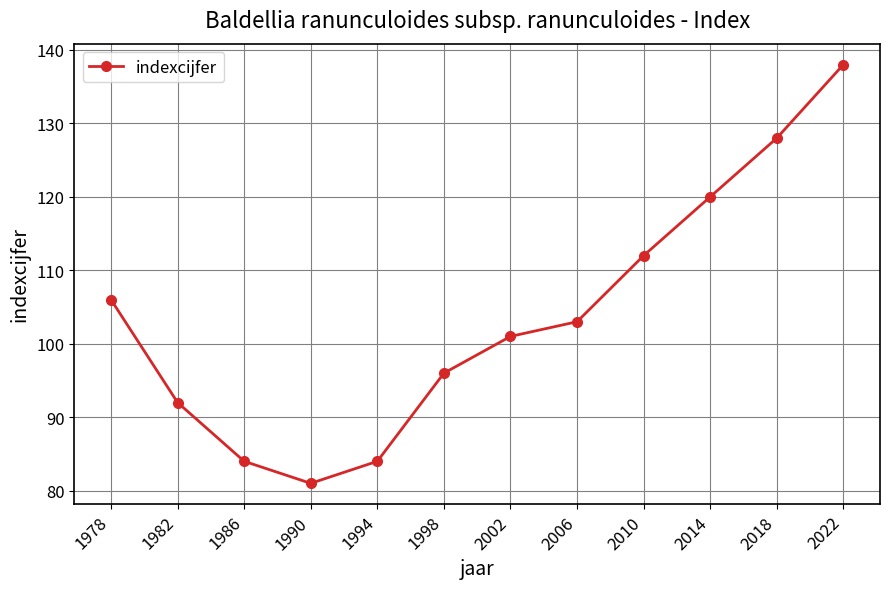

Read the value at 1998, to the nearest 10.

100